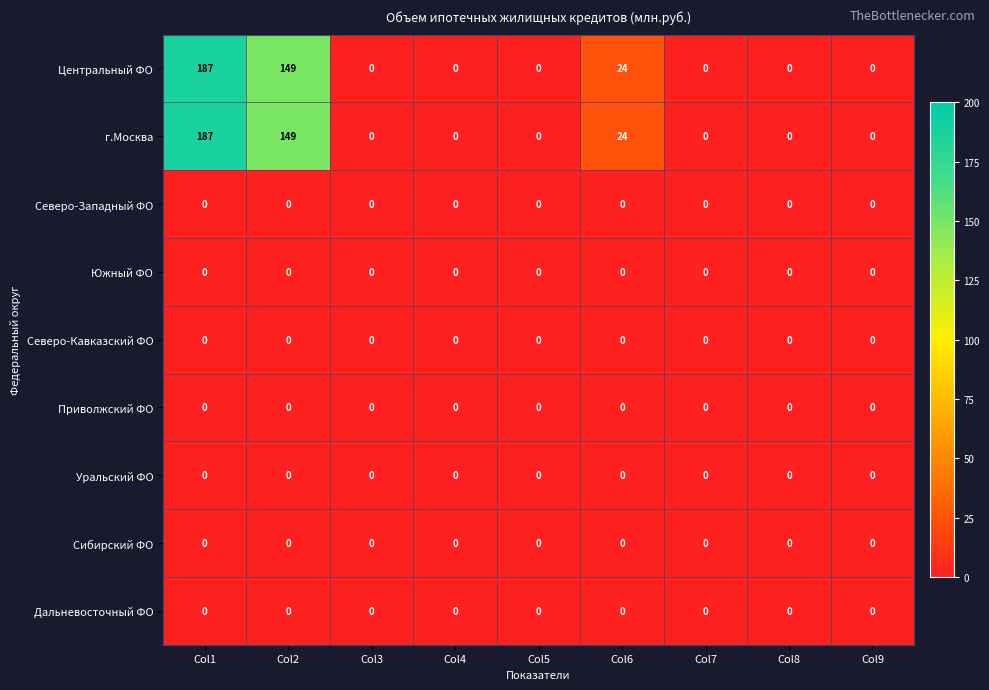

What is the greatest value displayed?

187